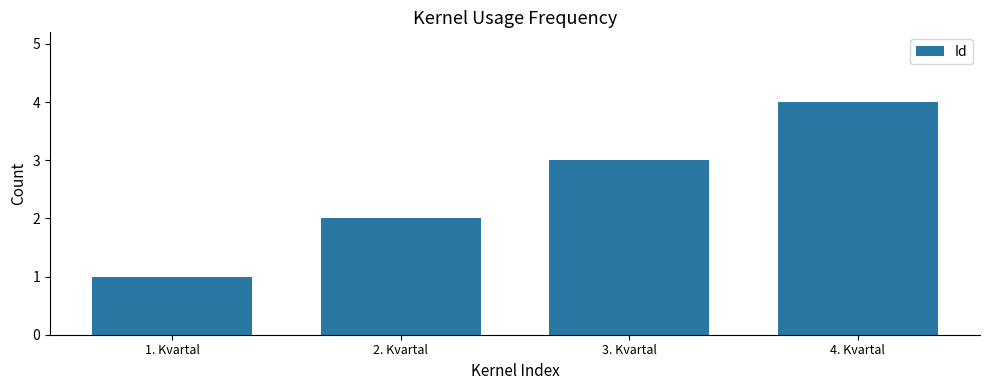

What is the change in value from 1. Kvartal to 3. Kvartal?

+2